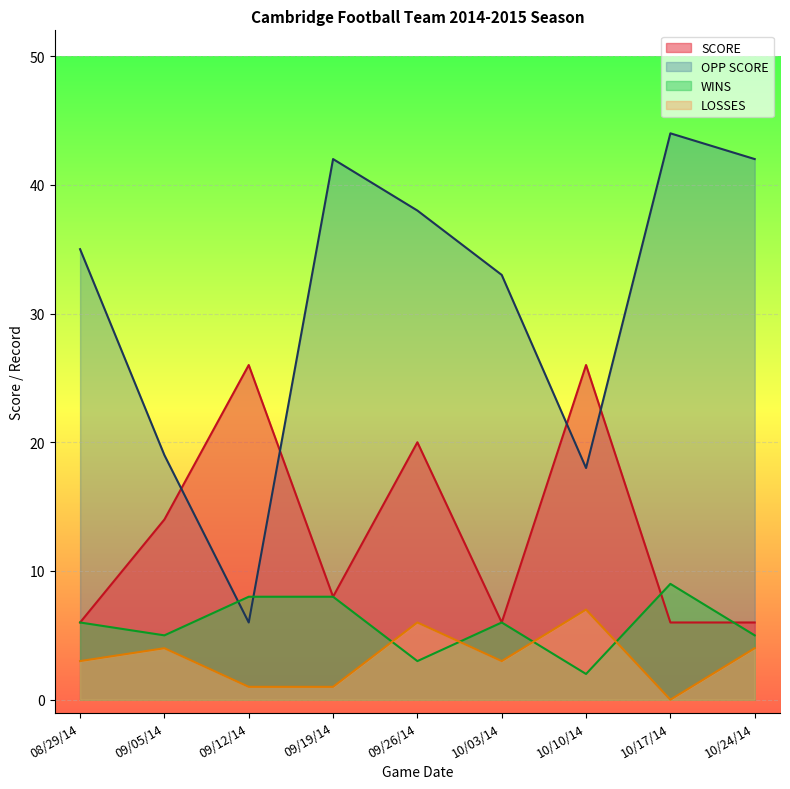

What is the total value across all series at 10/03/14?

48